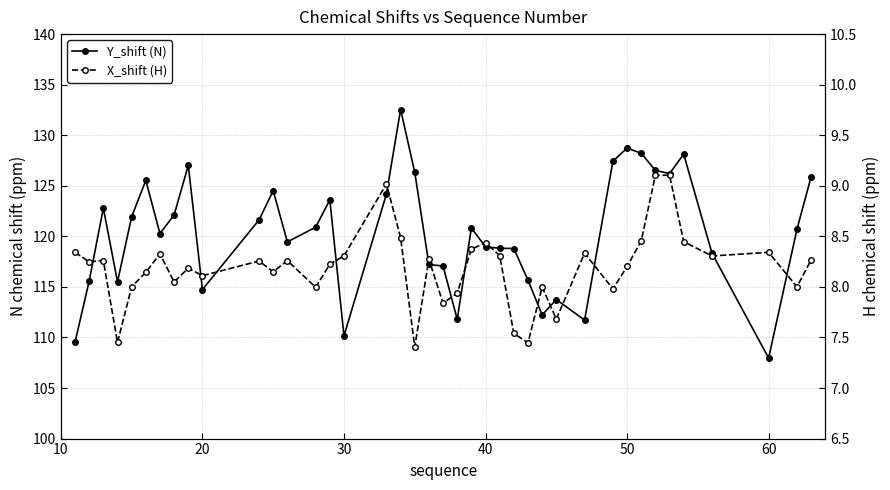

True or false: X_shift (H) has more than 2 interior local peaks.

True